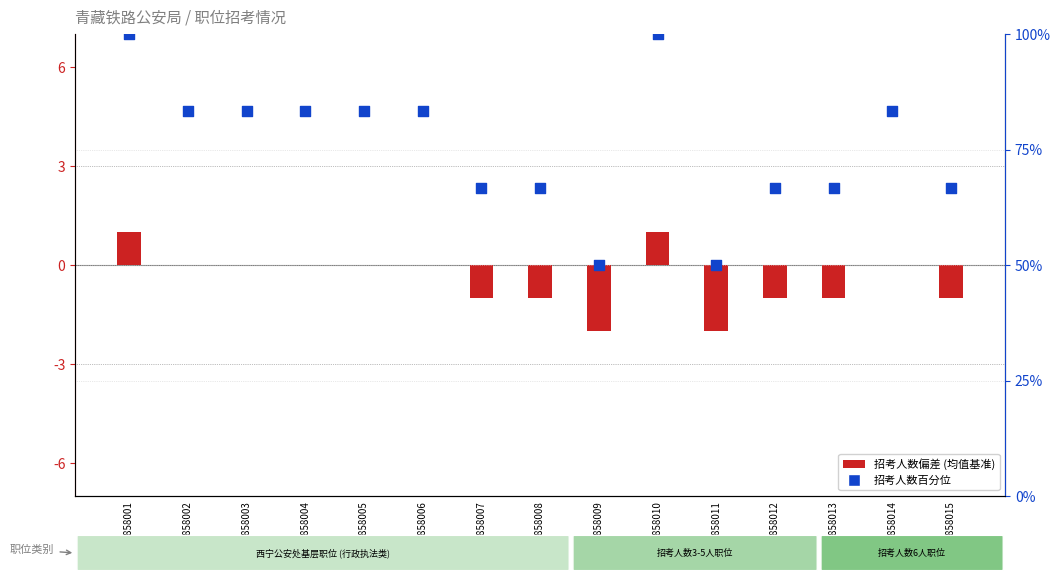

Which series reaches the maximum Y coordinate?

招考人数百分位